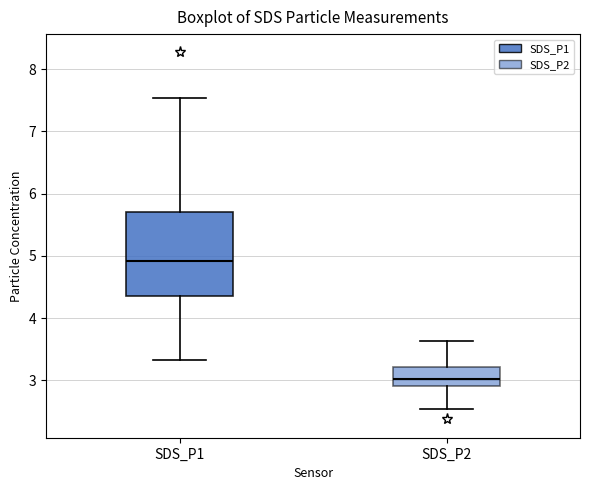

Reading left to right, transcribe this box plot: for each box, give where its median line is, the range the box spans, and where its two whiskers end, as read against the y-axis. The values are not printed on the chart, so give them approximately, as read against the axis.

SDS_P1: median 4.9, box 4.4 to 5.7, whiskers 3.3 to 7.5
SDS_P2: median 3.0, box 2.9 to 3.2, whiskers 2.5 to 3.6